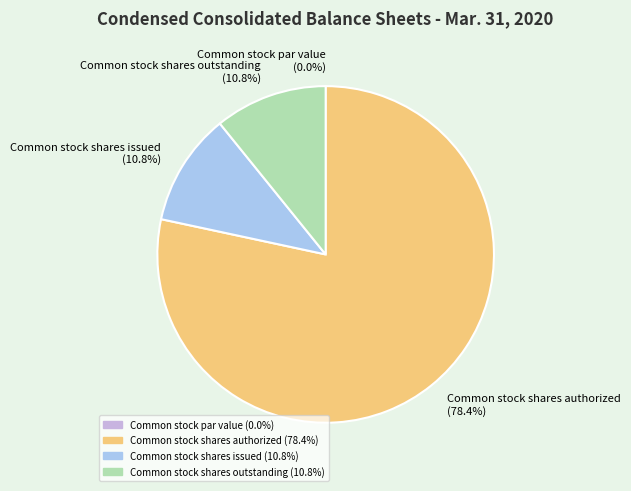

Does any single category account for the majority?

Yes